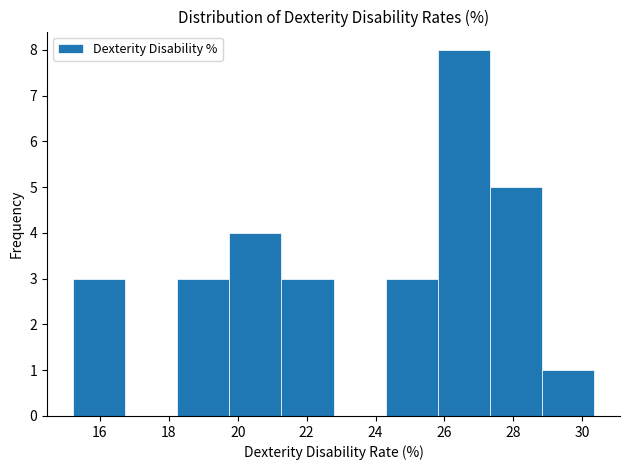

Reading left to right, transcribe this chart: for each bar, give the range it covers on the x-axis and its height. Neither the bar edges nor the heights are printed on the chart, so give them approximately, as read against the axes.

15.2 to 16.8: 3
16.8 to 18.2: 0
18.2 to 19.8: 3
19.8 to 21.2: 4
21.2 to 22.8: 3
22.8 to 24.2: 0
24.2 to 25.8: 3
25.8 to 27.4: 8
27.4 to 28.8: 5
28.8 to 30.4: 1